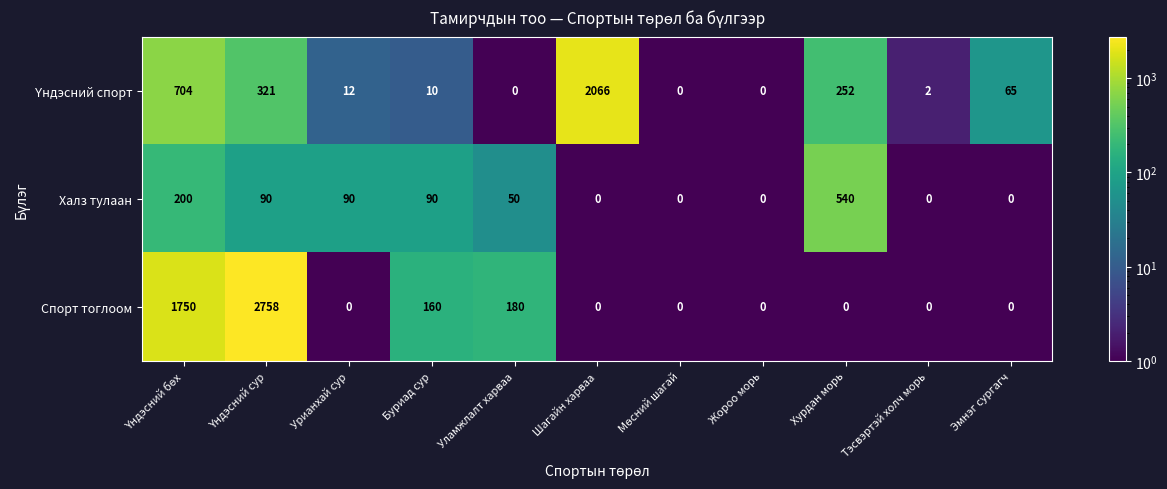

What is the maximum value for Спорт тоглоом?

2758